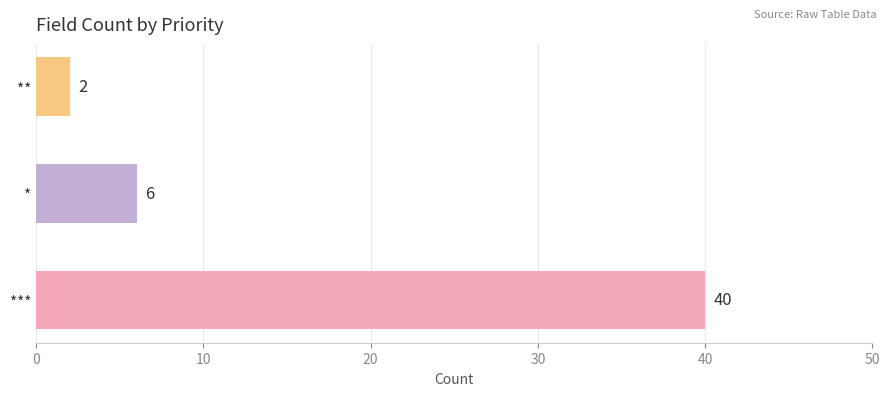

At which category does the chart reach its peak across all series?

***